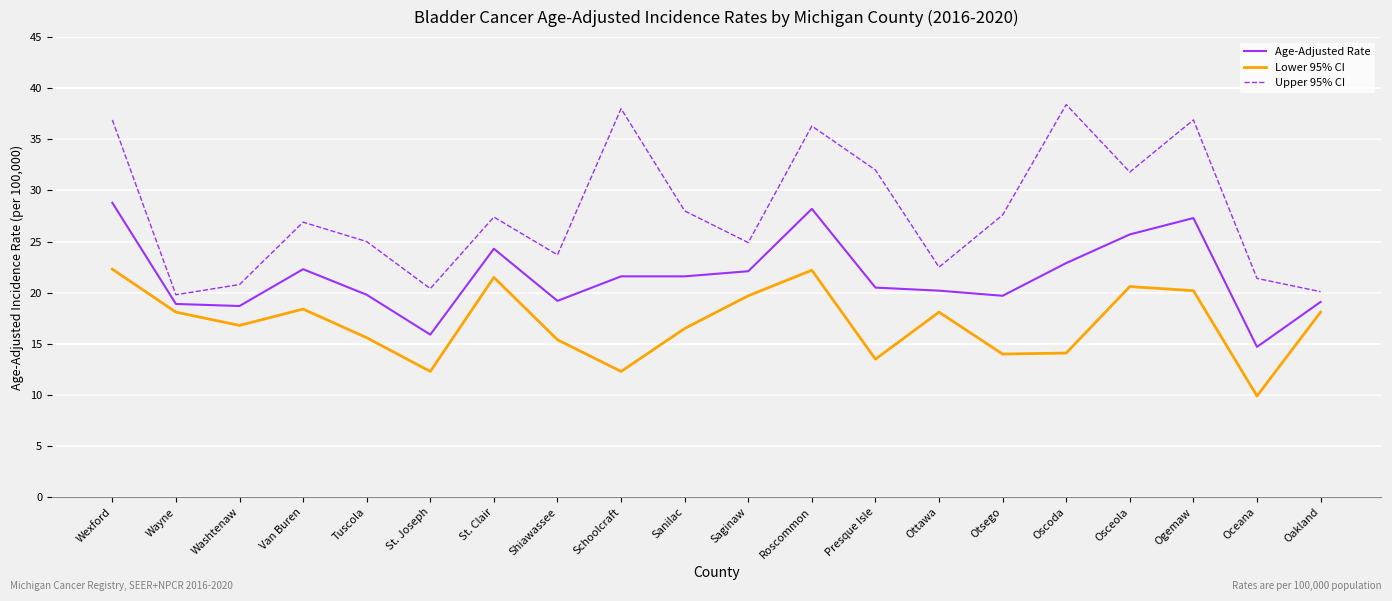

What are all the series names shown in the legend?

Age-Adjusted Rate, Lower 95% CI, Upper 95% CI